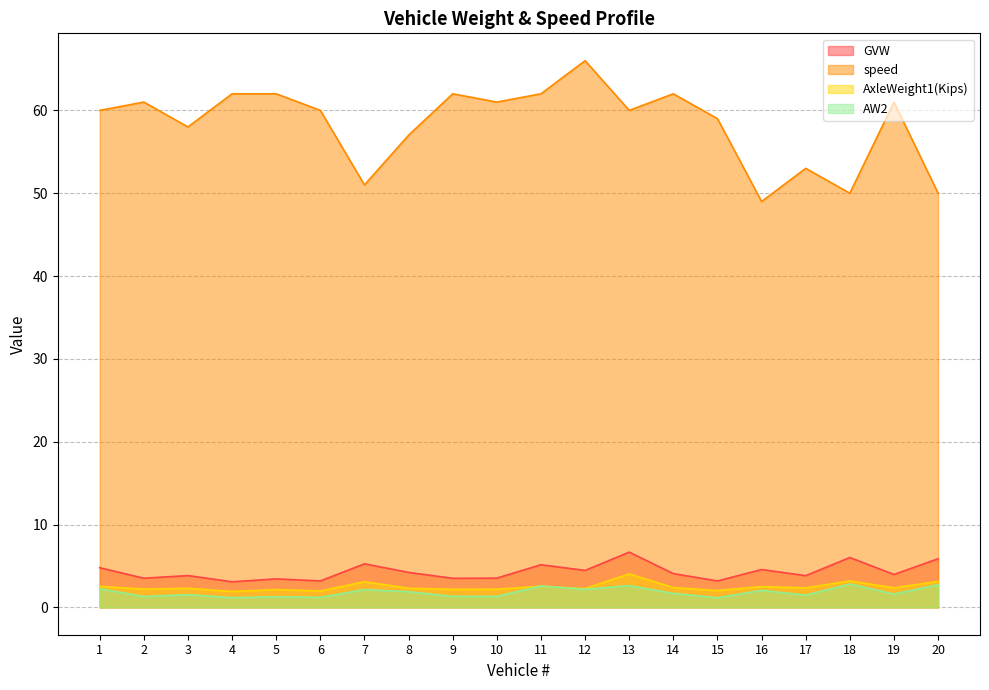

Rank the categories by AxleWeight1(Kips) value from lowest to highest.

4, 6, 15, 5, 9, 10, 2, 12, 3, 8, 17, 19, 14, 16, 1, 11, 7, 20, 18, 13